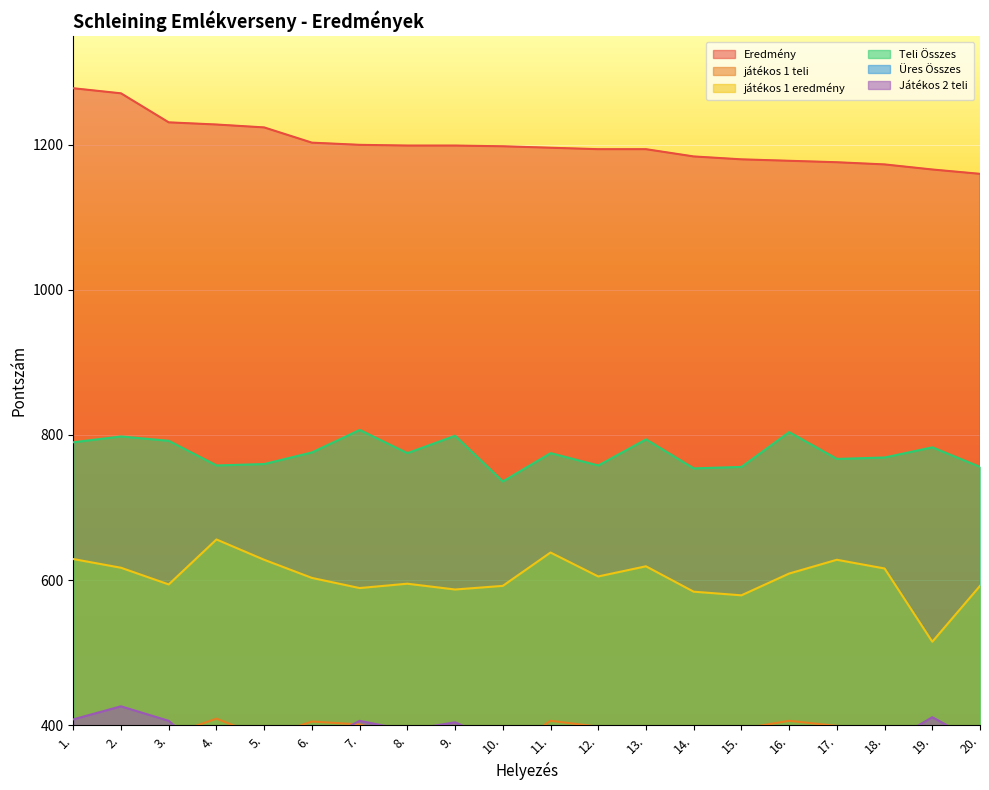

Which category has the highest value in the játékos 1 eredmény series?

4.